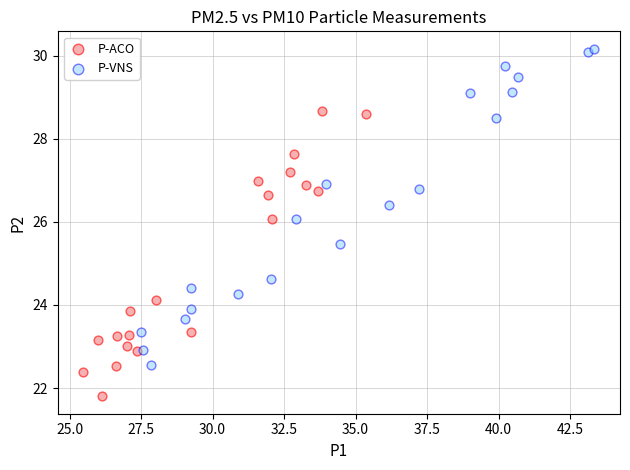

Which series reaches the minimum Y coordinate?

P-ACO